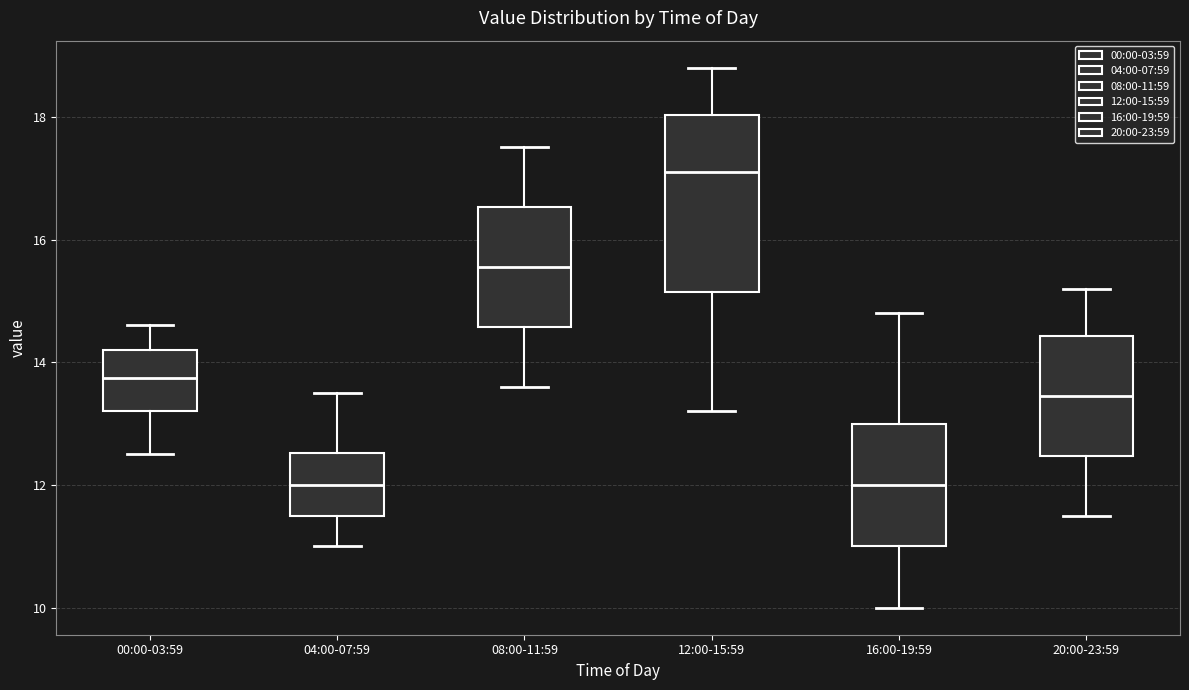

Which box is the tallest, from its lower edge to its upper edge?

12:00-15:59